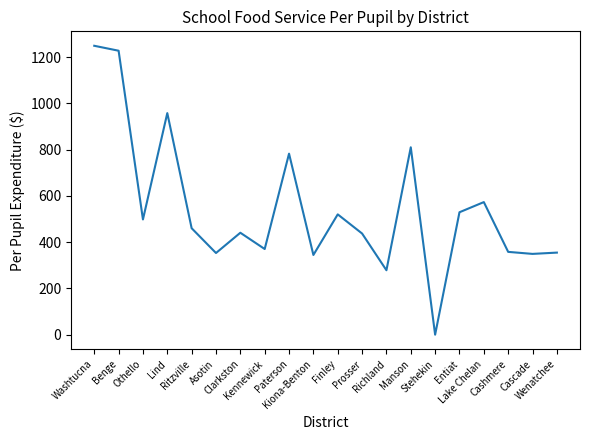

At which label does the data first exceed 460?

Washtucna